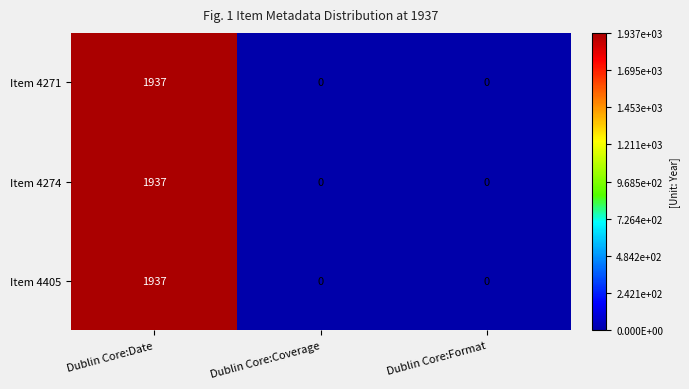

Reading right to left, what are all the values shown in this chart?

Item 4271: 0	0	1937
Item 4274: 0	0	1937
Item 4405: 0	0	1937